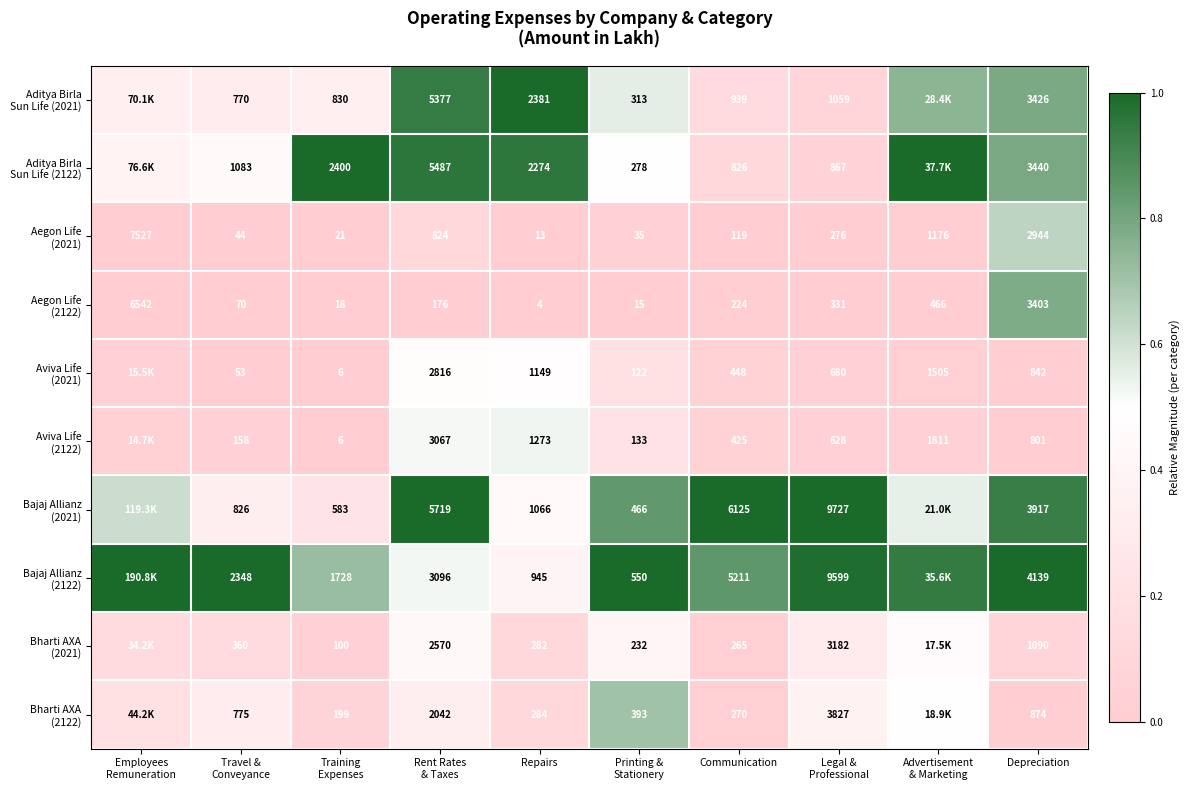

True or false: Aviva Life (2122) has a value of 0.1 at Employees Remuneration.

False